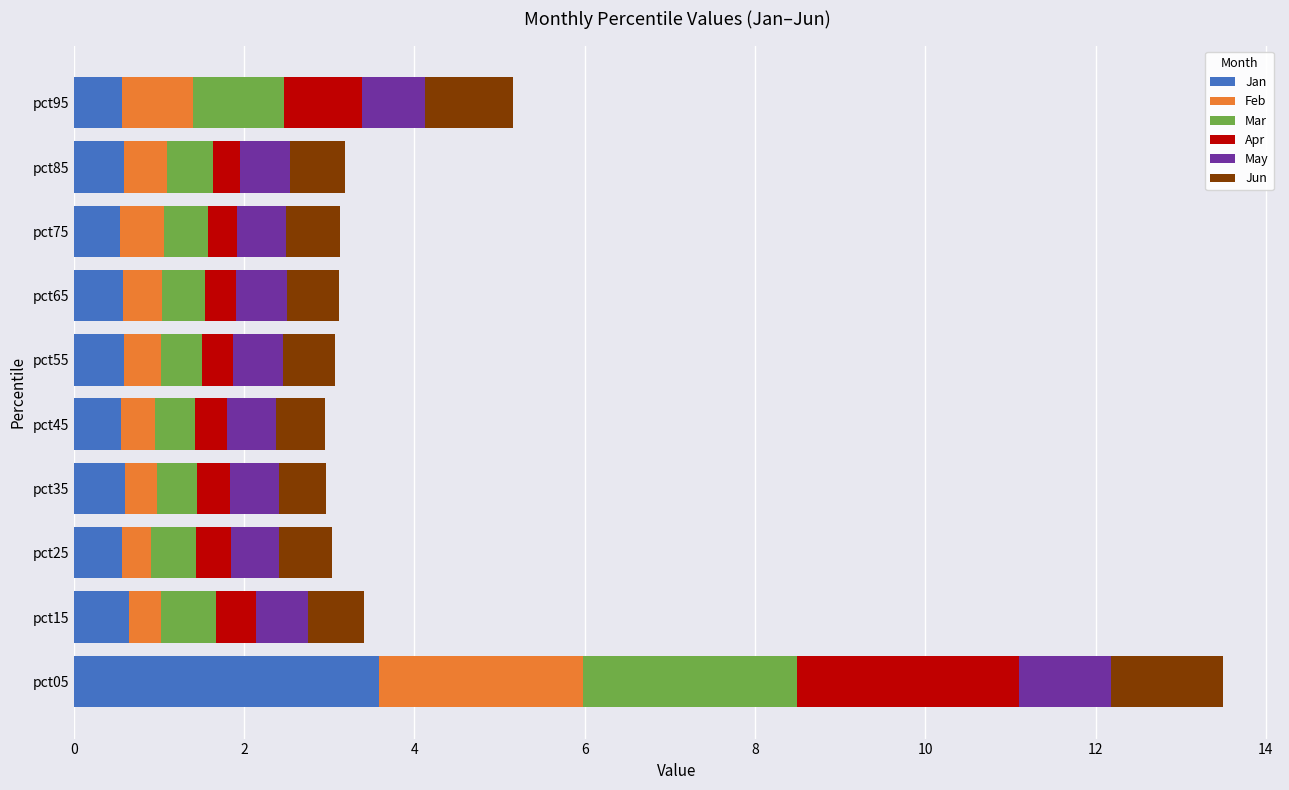

What is the approximate value of Jan at pct25?

0.6